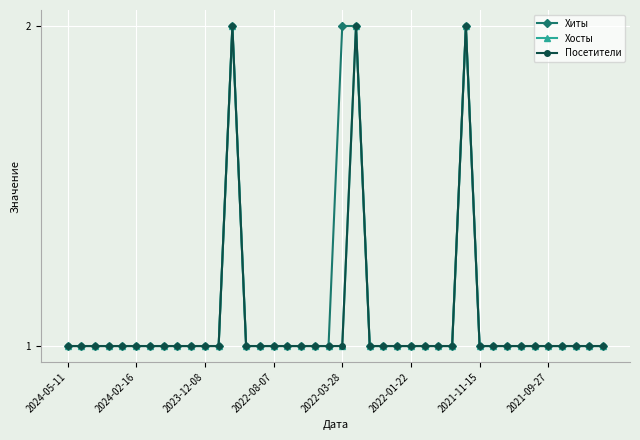

What is the maximum value for Посетители?

2